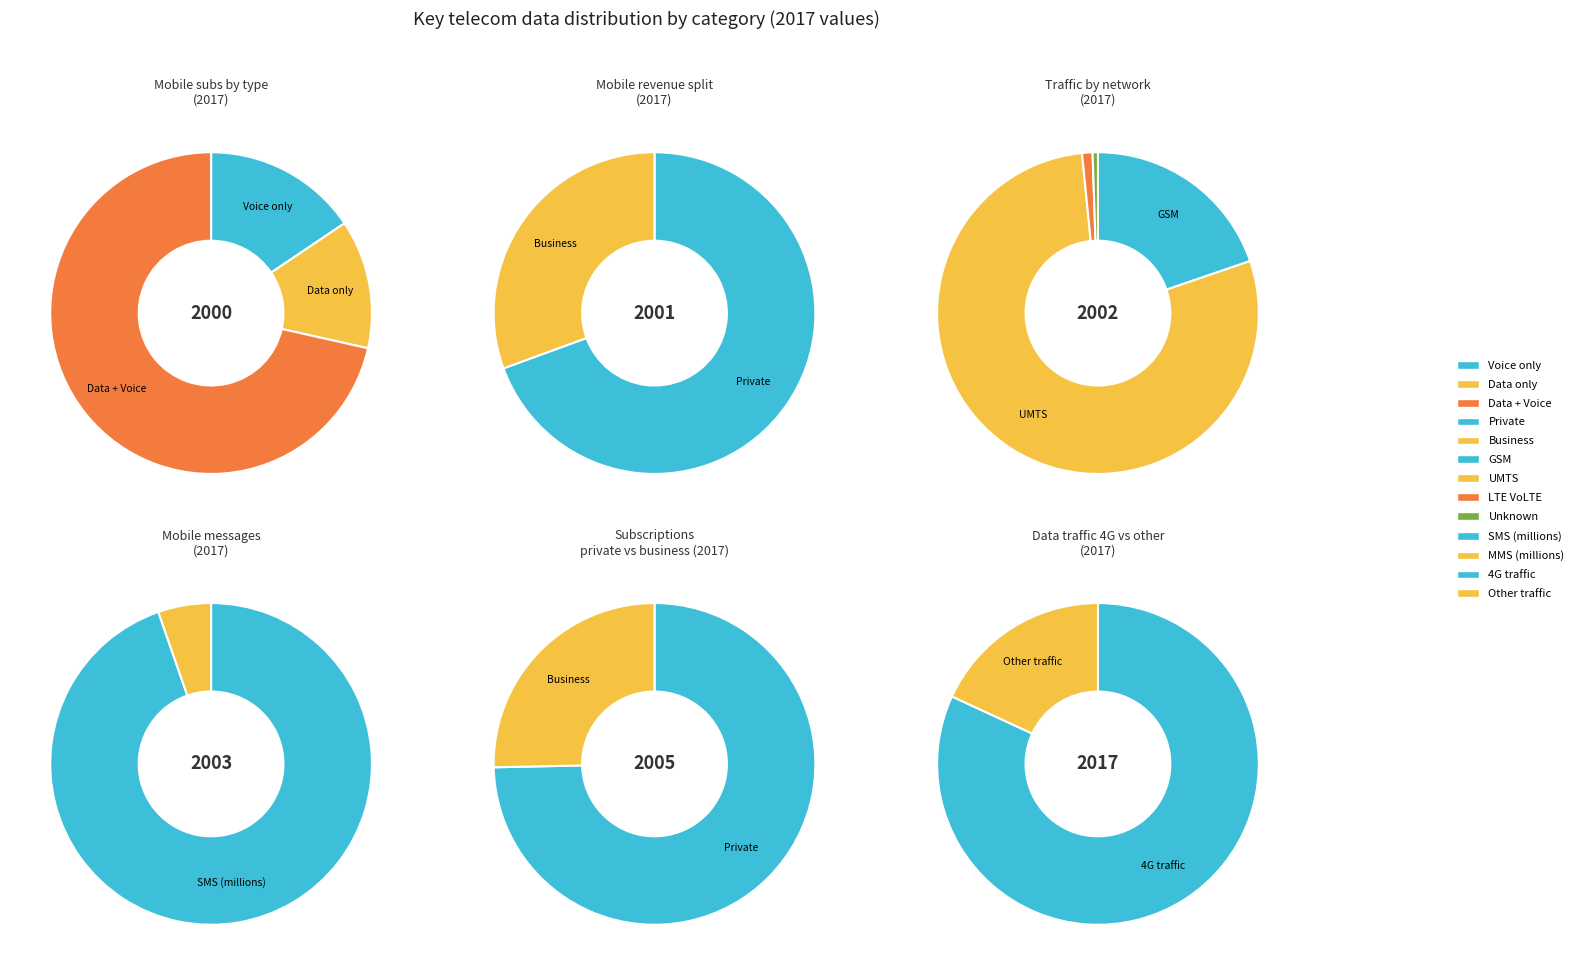

Is it true that Number of MMS sent (millions) is 10% of the pie?

False